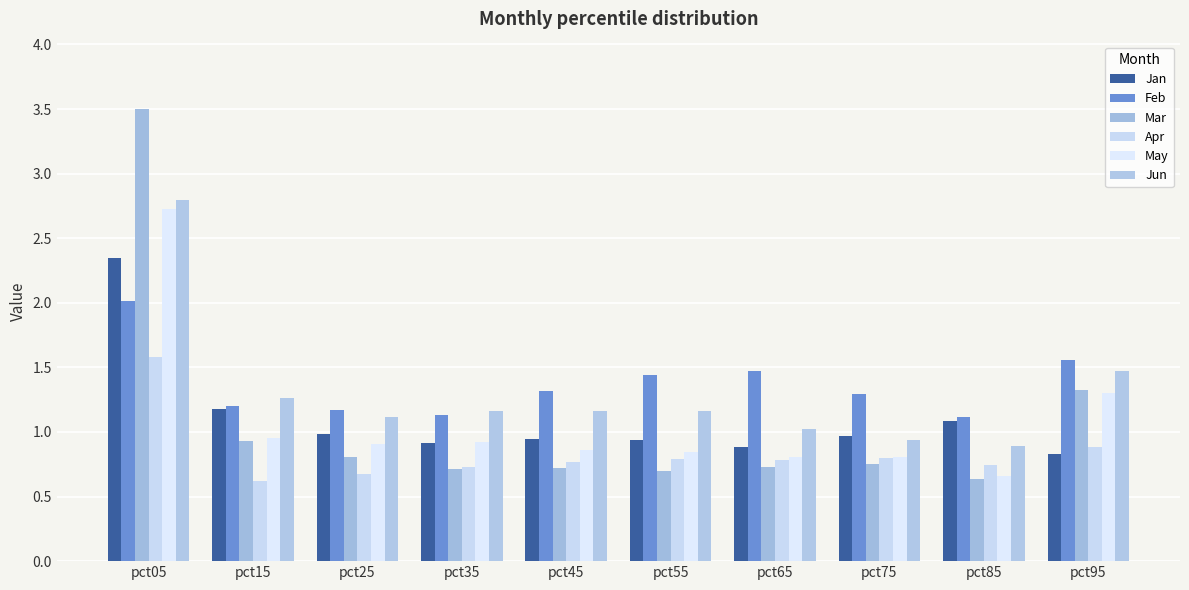

Reading right to left, what are all the values shown in this chart?

Jan: 0.8	1.1	1.0	0.9	0.9	0.9	0.9	1.0	1.2	2.3
Feb: 1.6	1.1	1.3	1.5	1.4	1.3	1.1	1.2	1.2	2.0
Mar: 1.3	0.6	0.7	0.7	0.7	0.7	0.7	0.8	0.9	3.5
Apr: 0.9	0.7	0.8	0.8	0.8	0.8	0.7	0.7	0.6	1.6
May: 1.3	0.7	0.8	0.8	0.8	0.9	0.9	0.9	1.0	2.7
Jun: 1.5	0.9	0.9	1.0	1.2	1.2	1.2	1.1	1.3	2.8